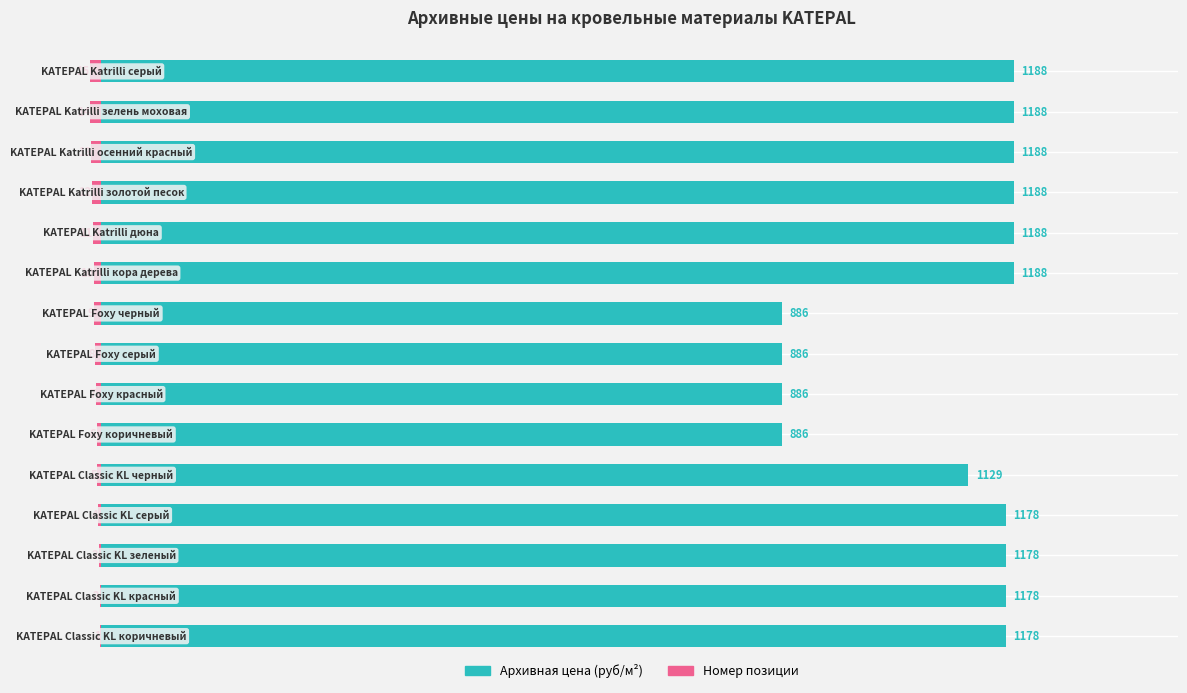

What is the average value of the Номер позиции series?

-8